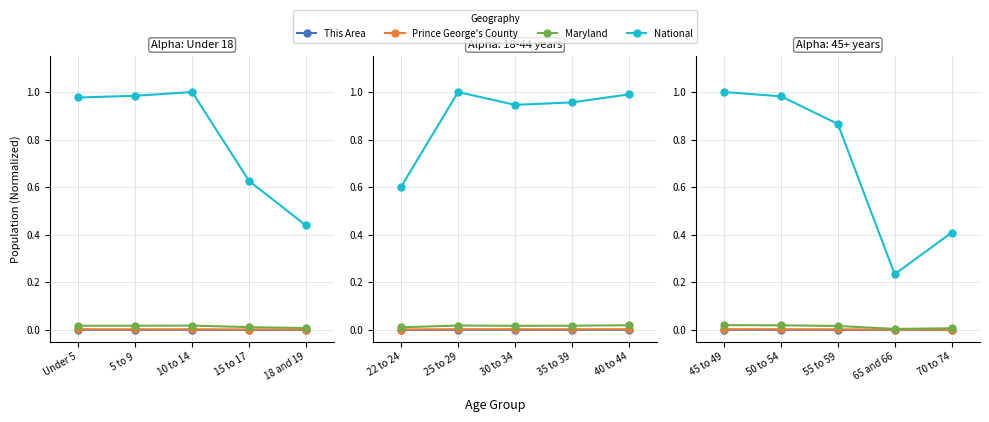

Which series changed the most between 45 to 49 and 50 to 54?

National